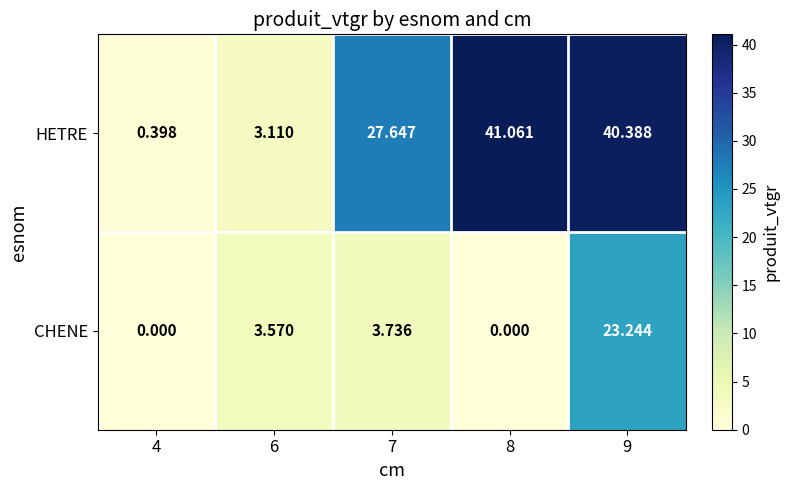

What is the total value across all series at 8?

41.1